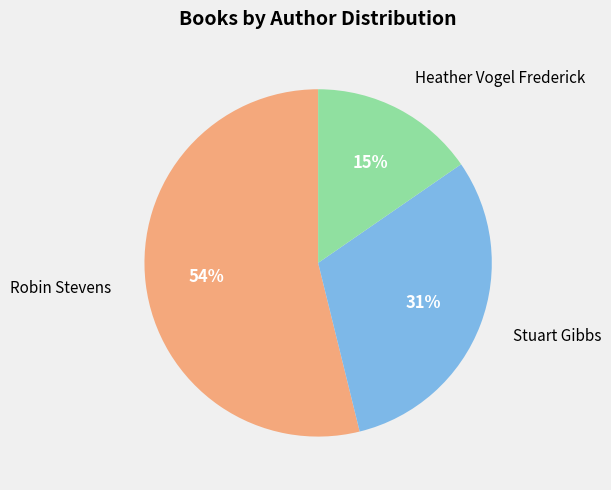

To the nearest percent, what is the average slice percentage?

33%